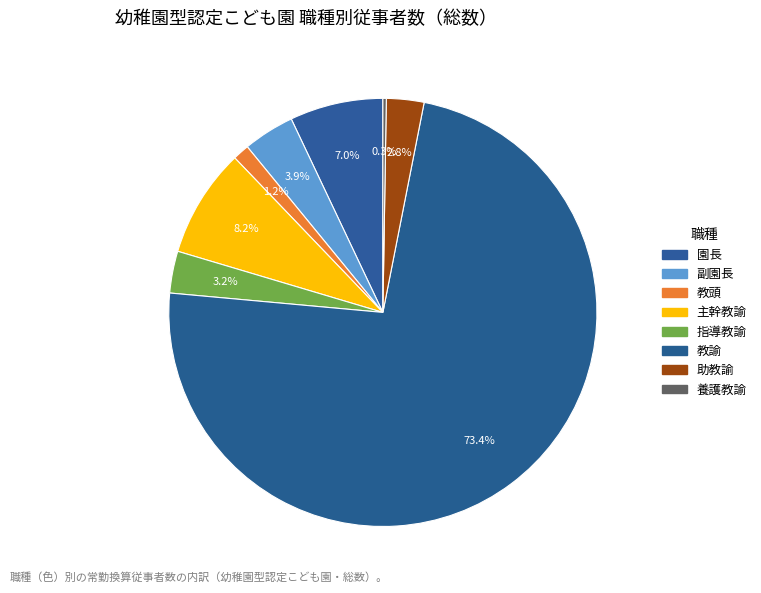

Does 教諭 represent more than half of the total?

Yes